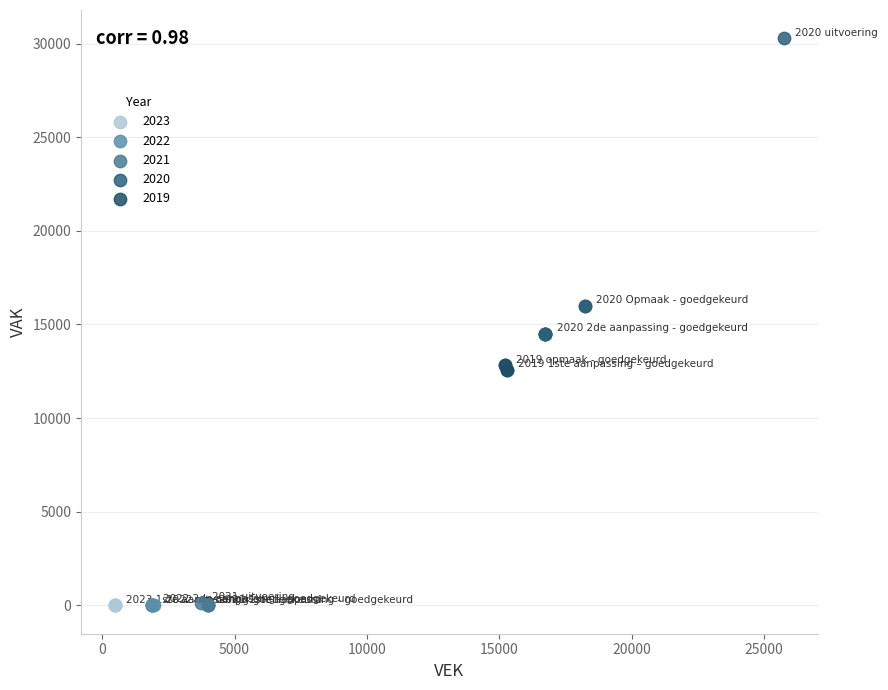

Which series reaches the maximum Y coordinate?

2020